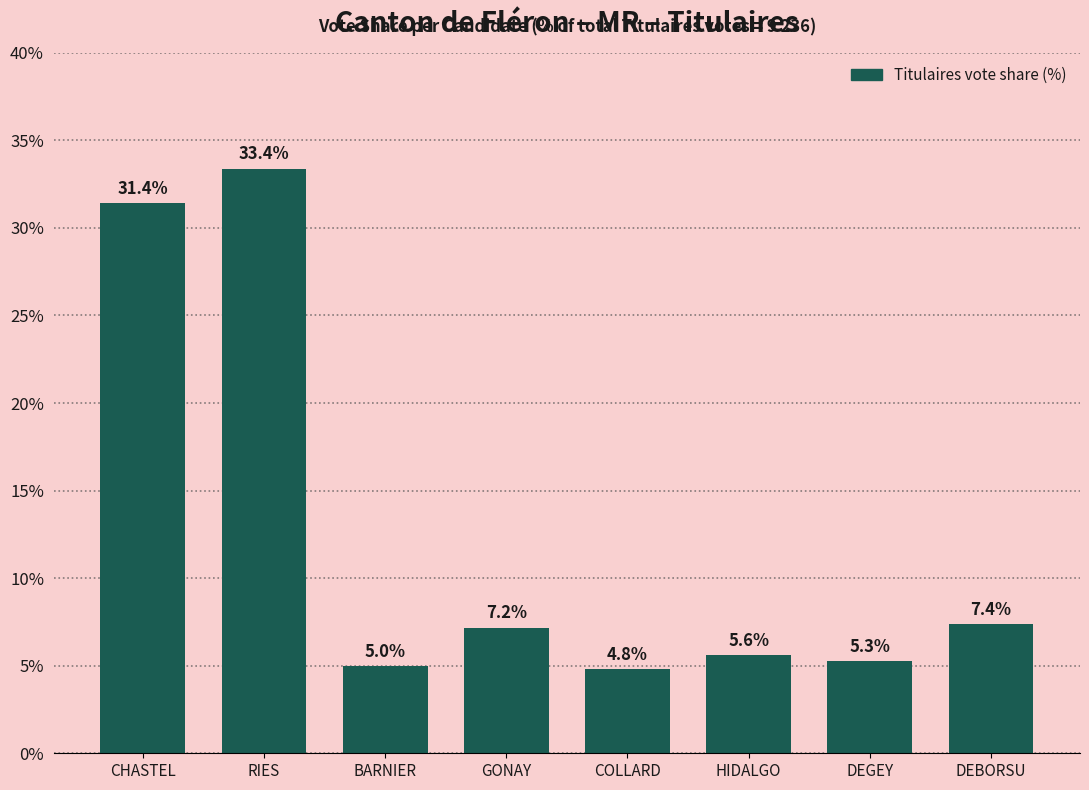

Reading left to right, transcribe all the data shown in this chart.

31.4	33.4	5.0	7.2	4.8	5.6	5.3	7.4